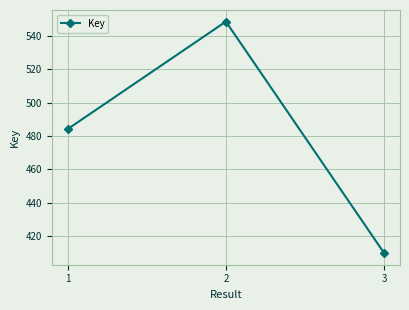

Rank the categories by value from highest to lowest.

2, 1, 3